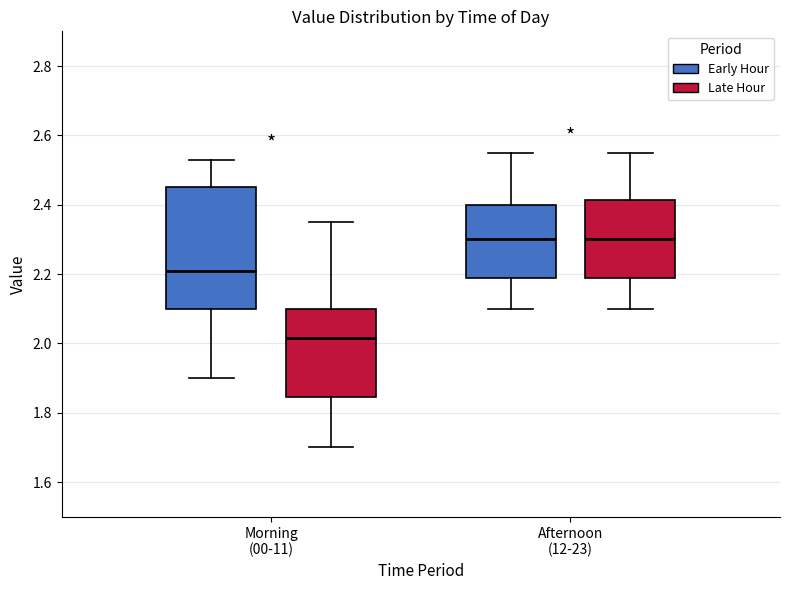

Where does the median line of the box for Morning (00-11) (Early Hour) sit on the y-axis? The values are not printed on the chart, so give them approximately, as read against the axis.

2.22